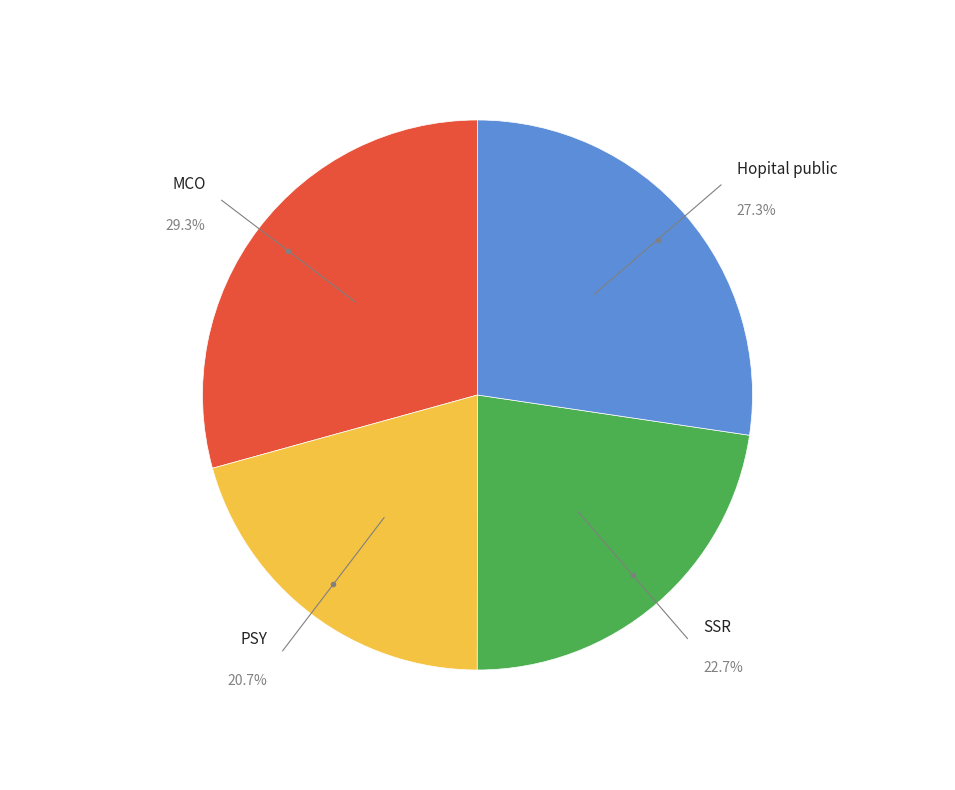

How many segments does this pie chart have?

4